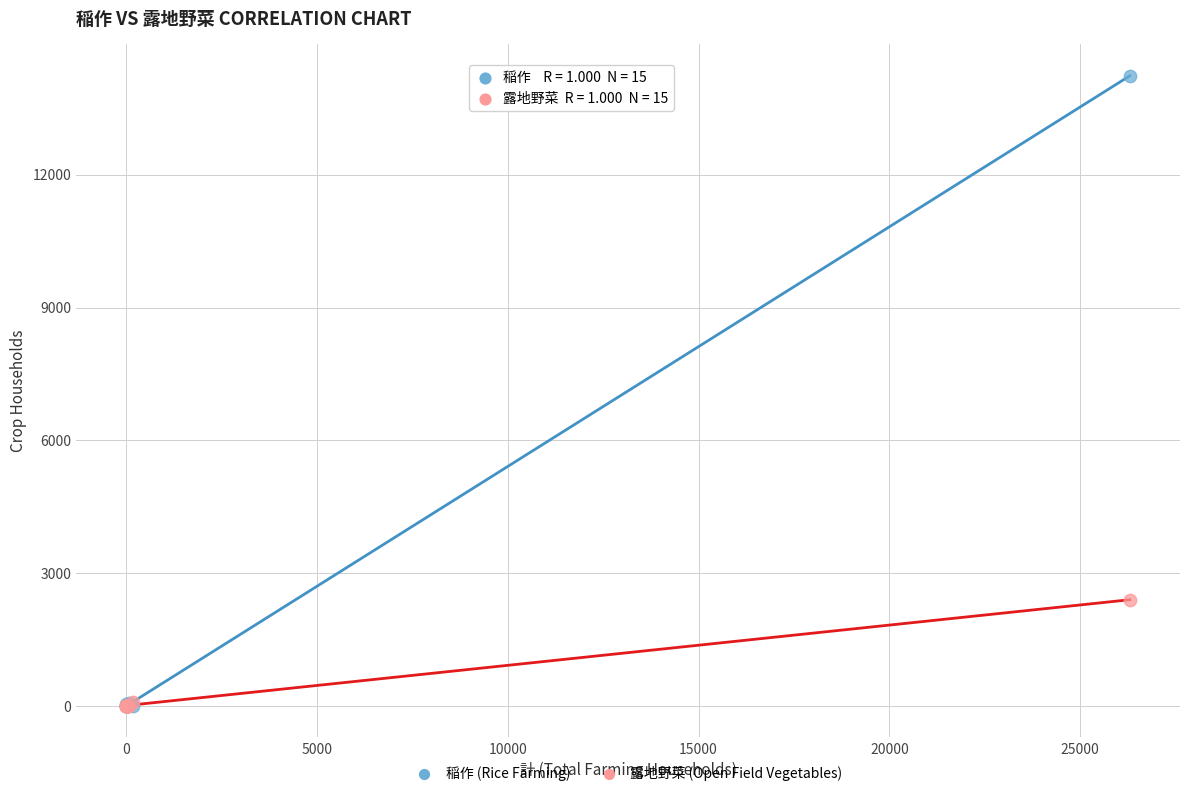

Across all series, what Y value is closest to 7119?

2399